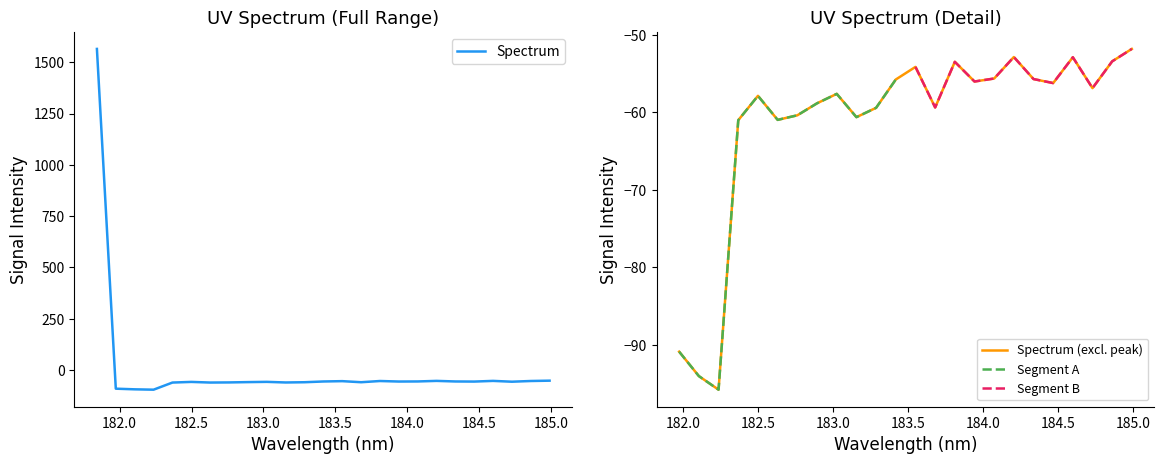

What is the sum of the values at 184.0735234058 and 184.3357763242?

-111.4